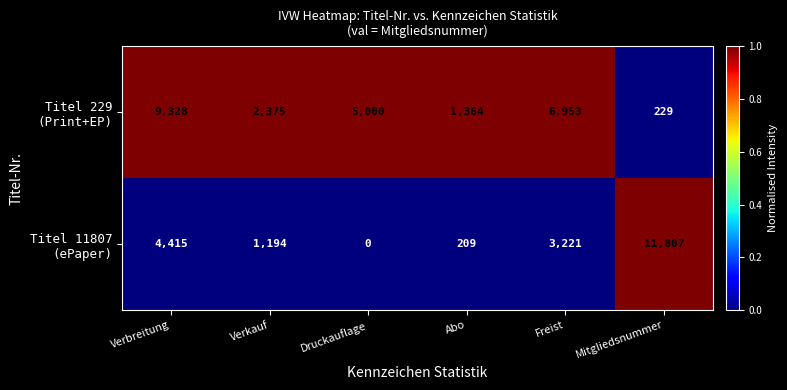

What is the total value across all series at Druckauflage?

5000